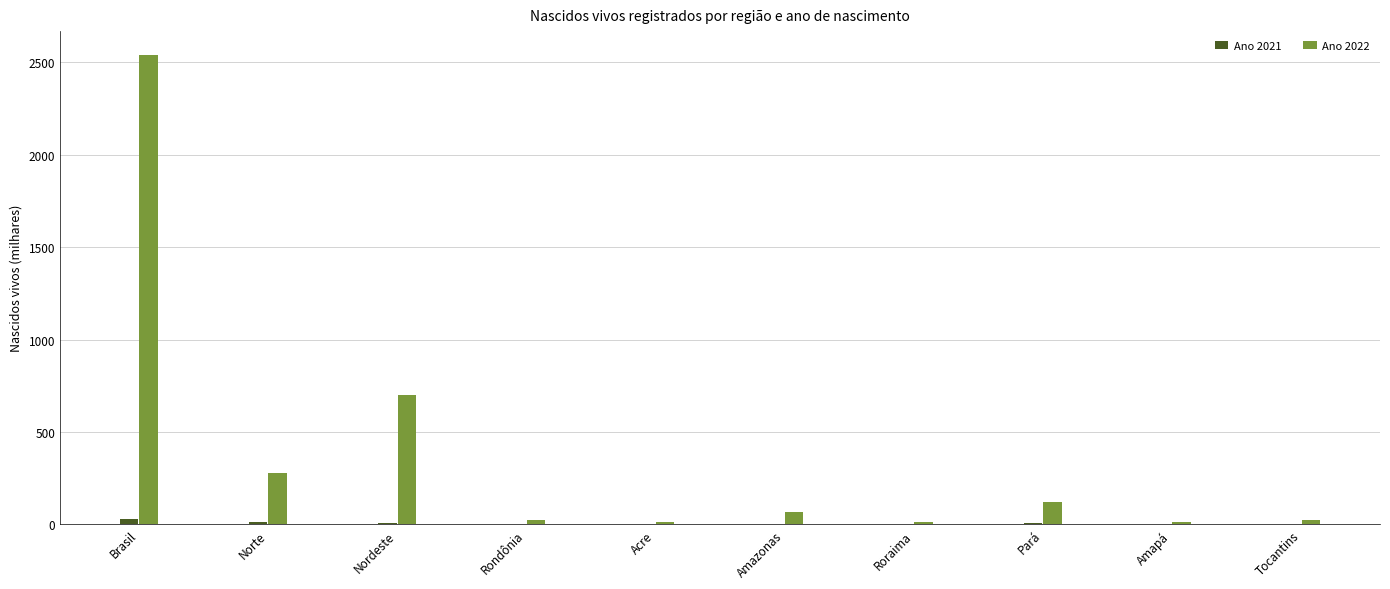

Which series has the largest total across all categories?

Ano 2022